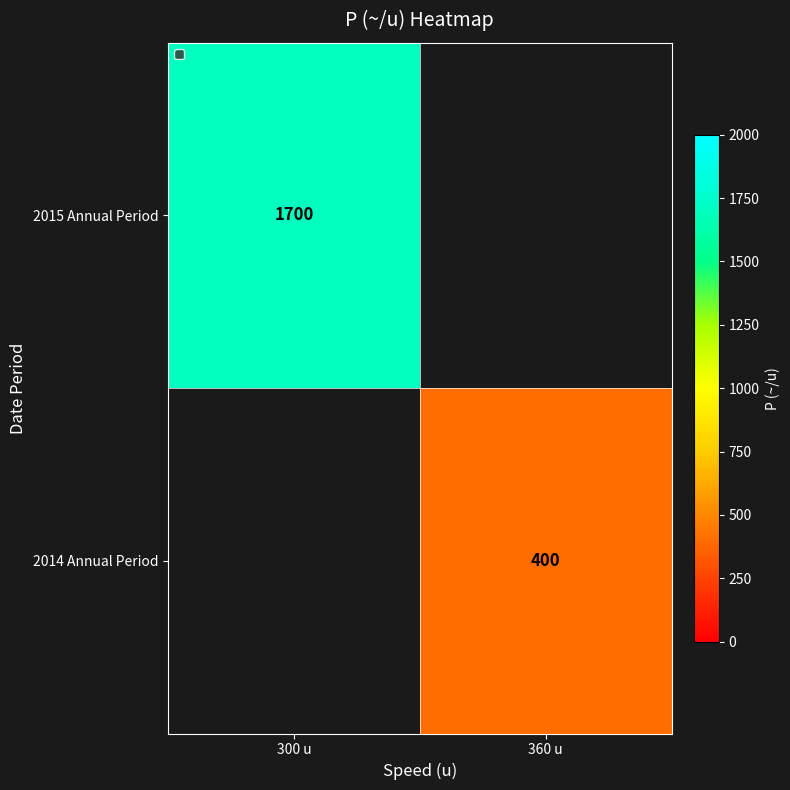

The value of 2014 Annual Period at 360 u is 400. True or false?

True